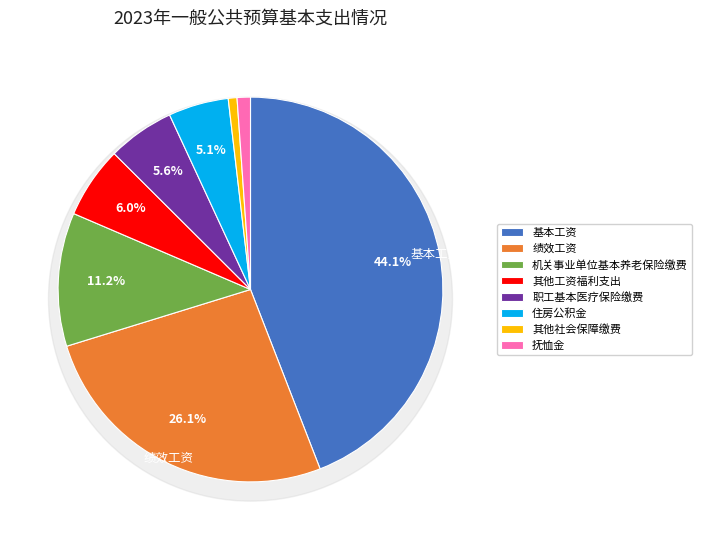

Do 机关事业单位基本养老保险缴费 and 职工基本医疗保险缴费 together represent more than half of the pie?

No